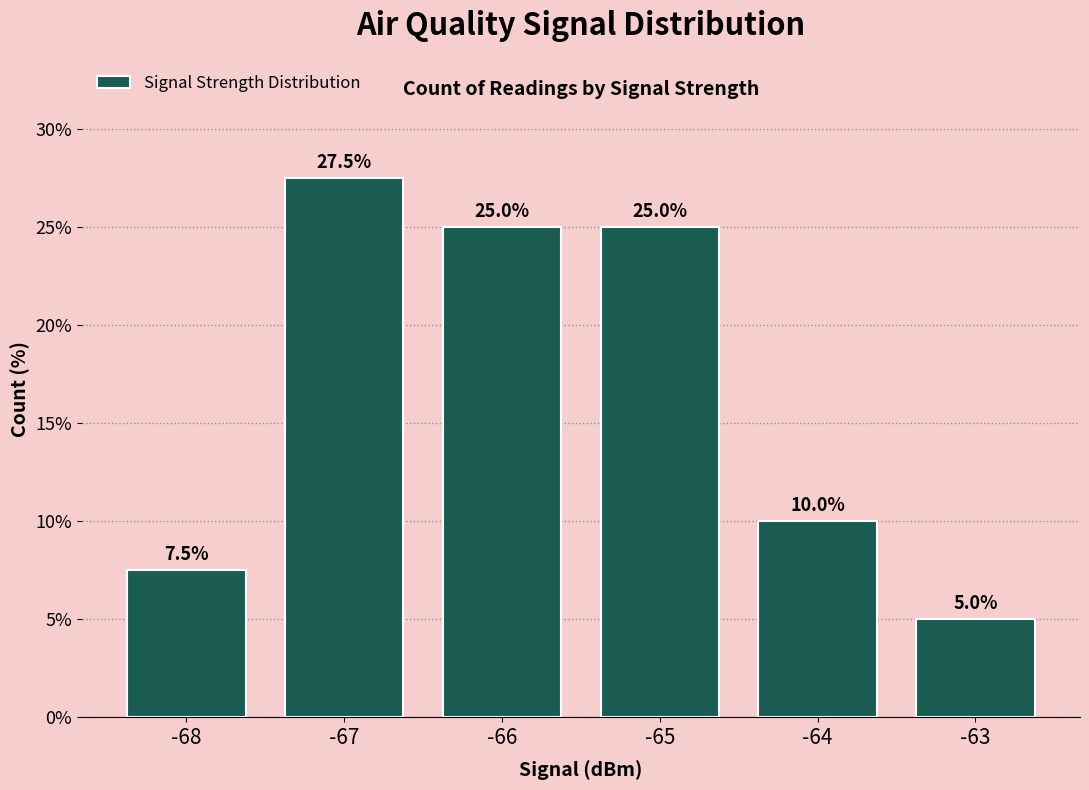

Between -64 and -66, which is larger?

-66